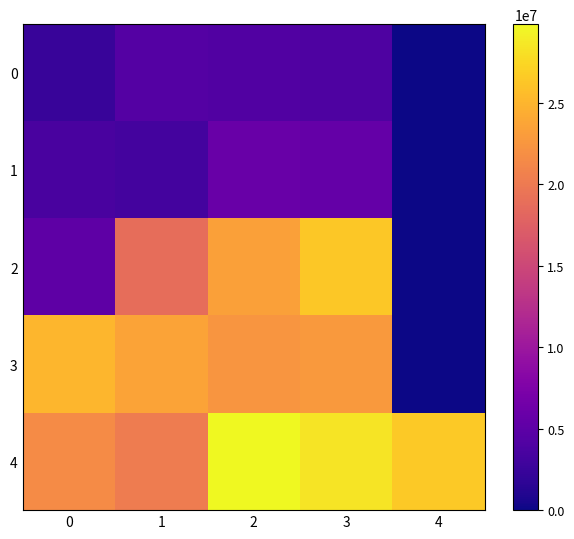

At which category does the chart reach its peak across all series?

2